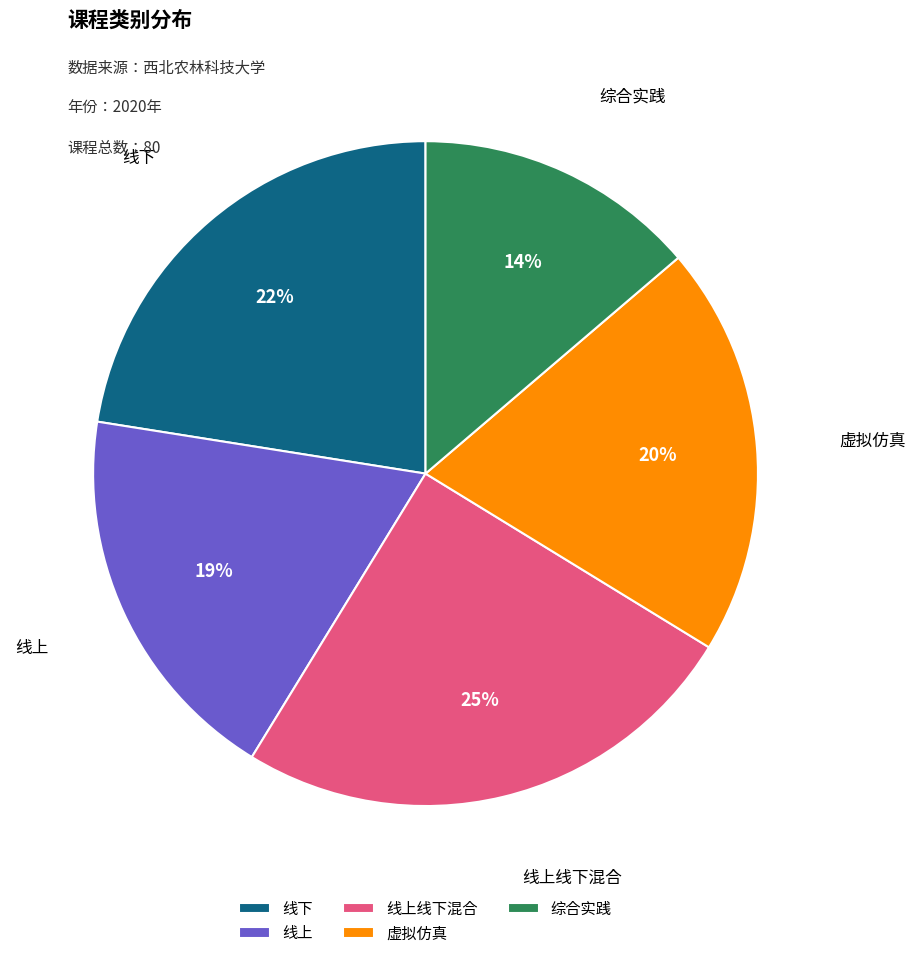

To the nearest percent, what is the difference between the 虚拟仿真 and 综合实践 slice percentages?

6%